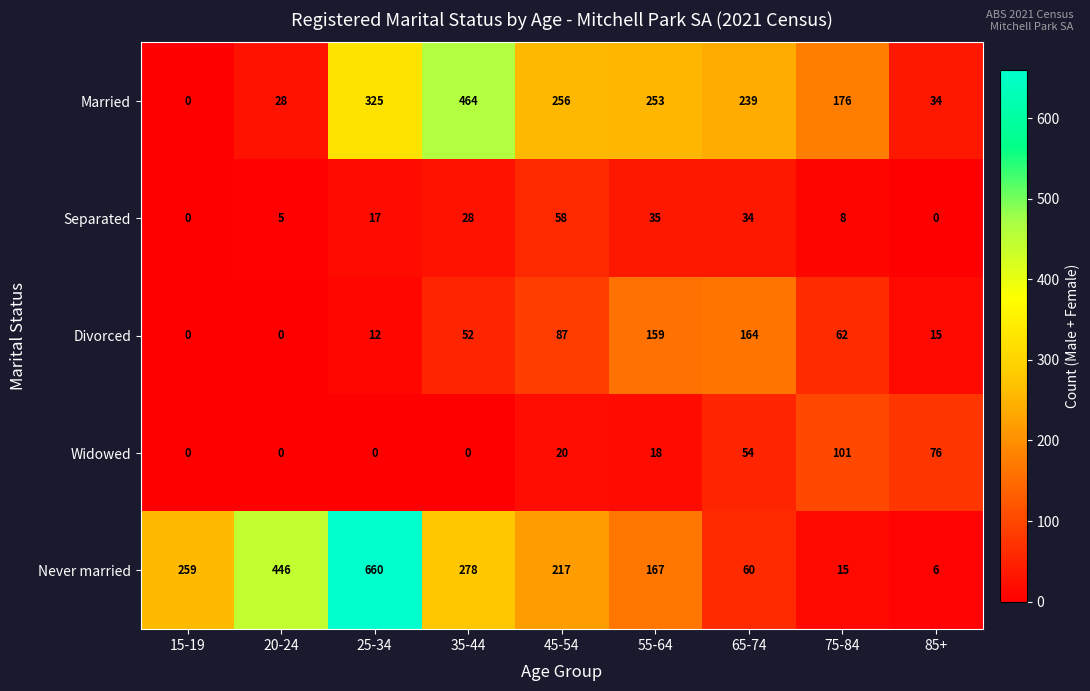

Is it true that Separated equals 4 at 25-34?

False